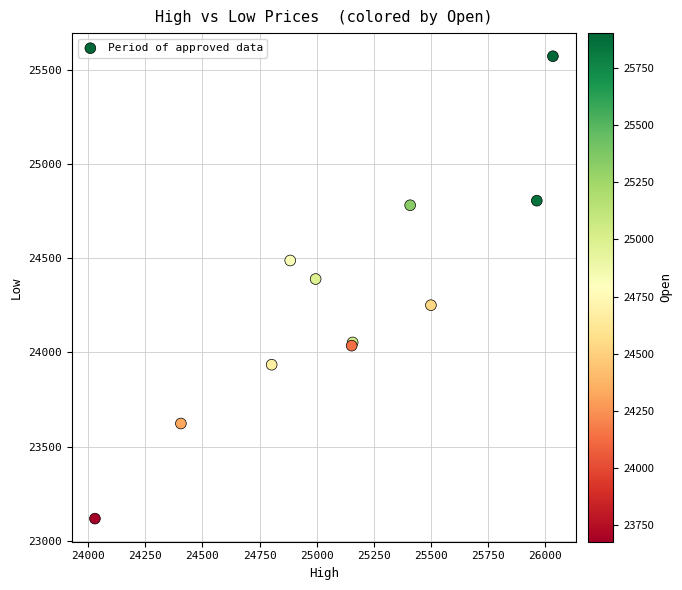

What Y value in the scatter plot is closest to 24344?

24388.9